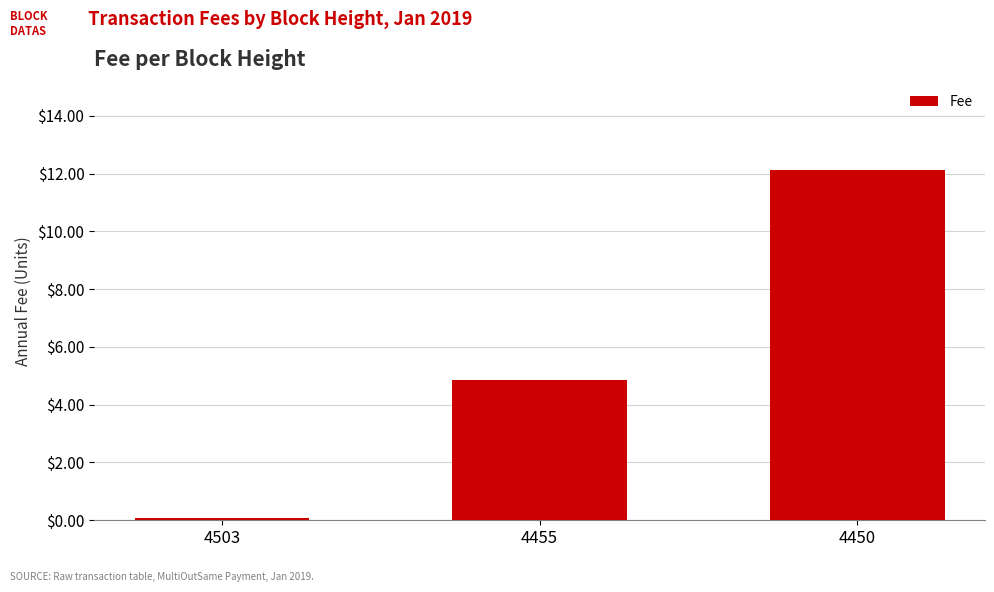

At which label does the data first exceed 4?

4455